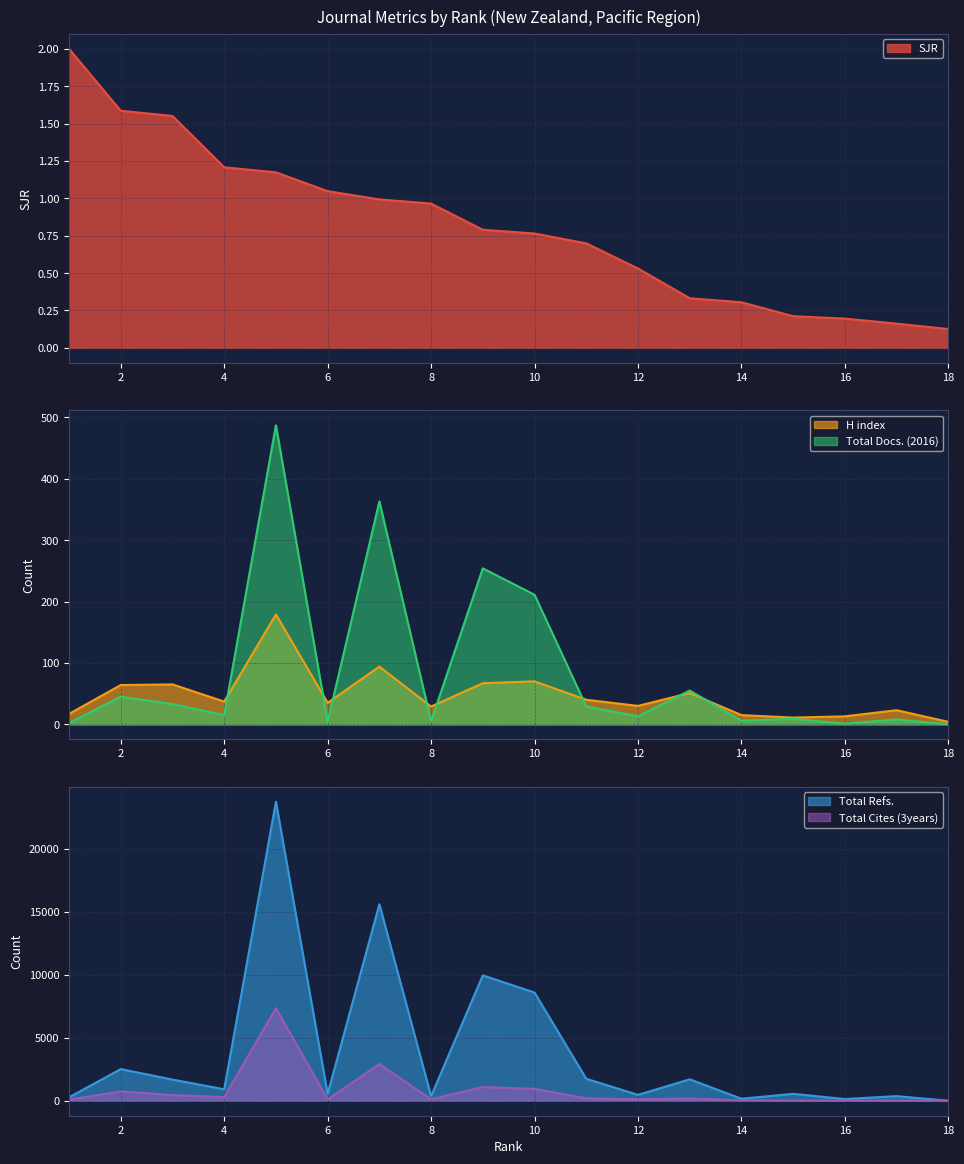

What is the value of the SJR point at the 3rd from the left?

1.6